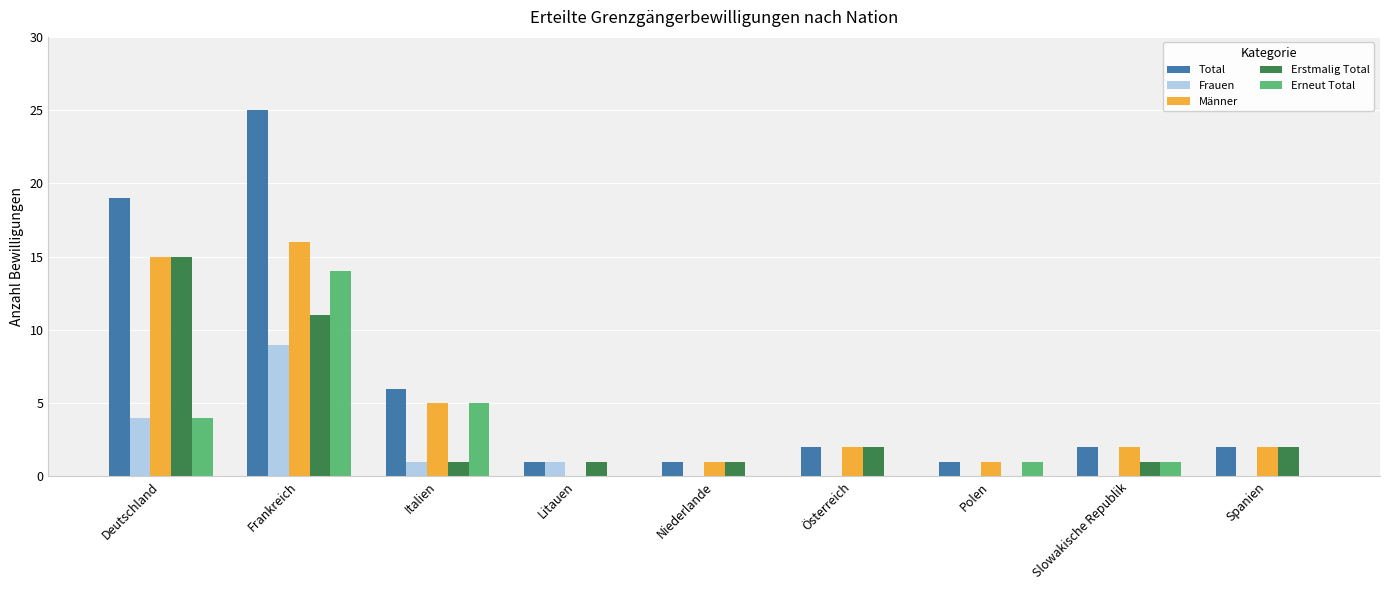

What is the sum of all Erstmalig Total values?

34